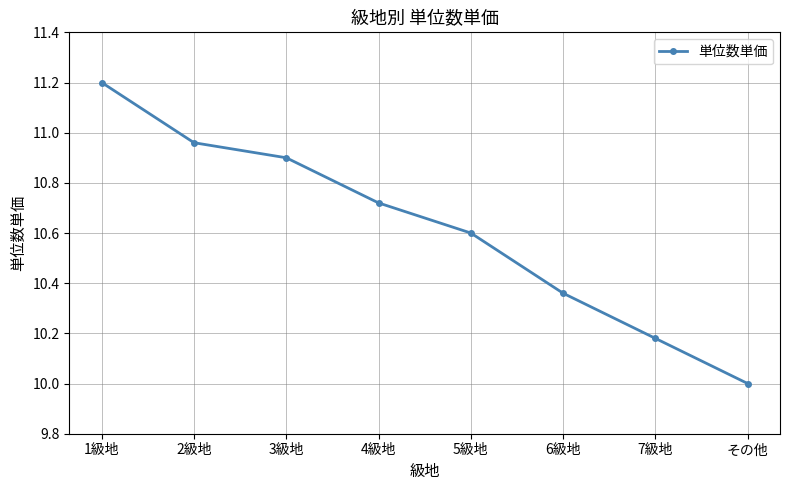

The chart shows a value of 2.2 at 4級地. True or false?

False